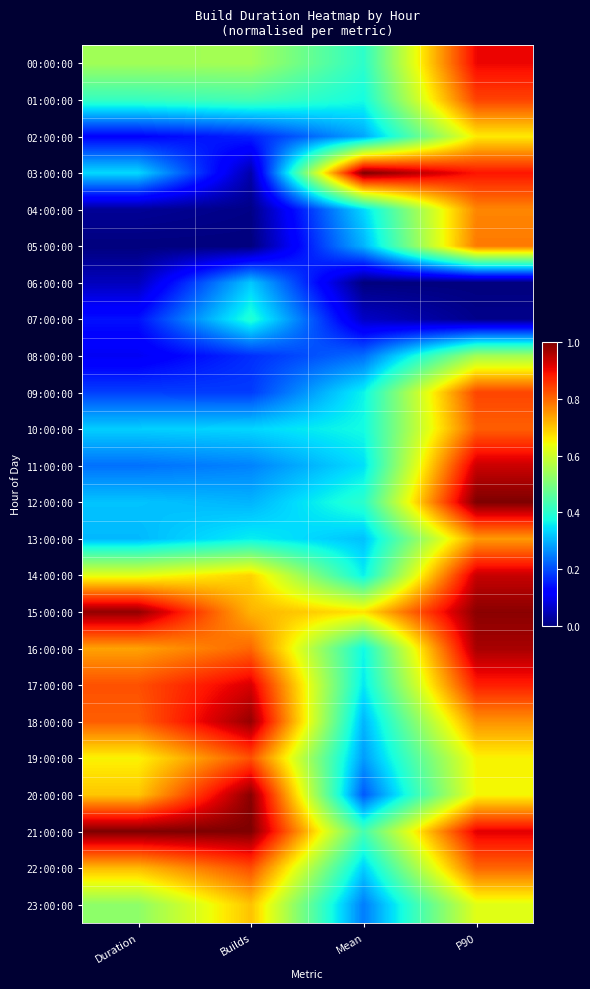

What is the spread (max minus min) of values at P90?

1.0